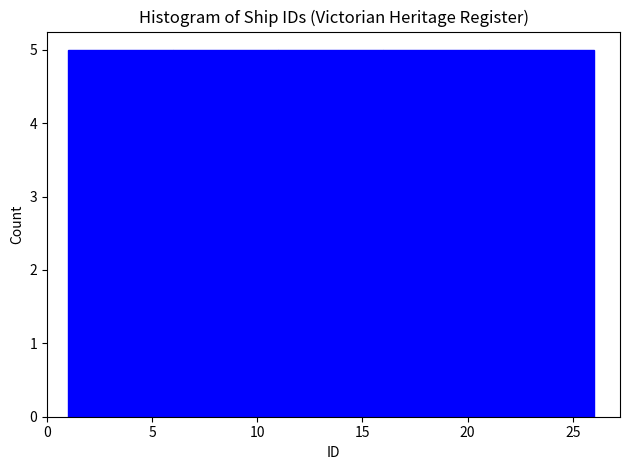

How tall is the bar that spans 1 to 6 on the x-axis? The values are not printed on the chart, so give them approximately, as read against the axis.

5